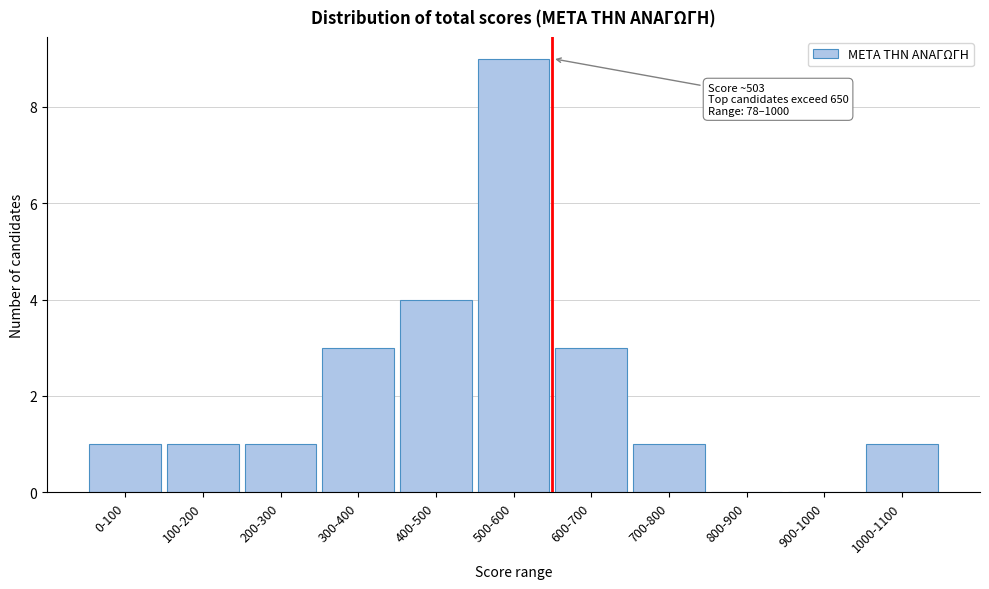

Reading left to right, extract all data points from this chart.

0-100=1	100-200=1	200-300=1	300-400=3	400-500=4	500-600=9	600-700=3	700-800=1	800-900=0	900-1000=0	1000-1100=1